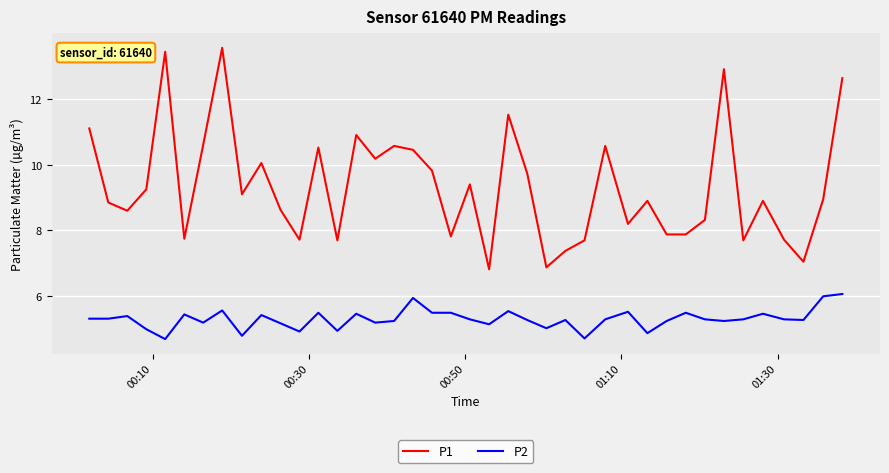

Which series has the widest spread of values?

P1